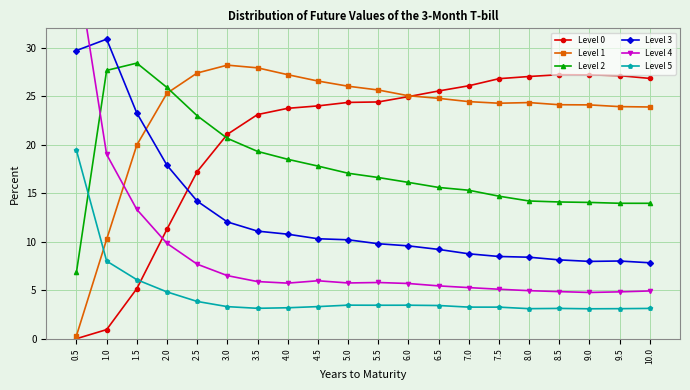

How many lines are shown in the chart?

6